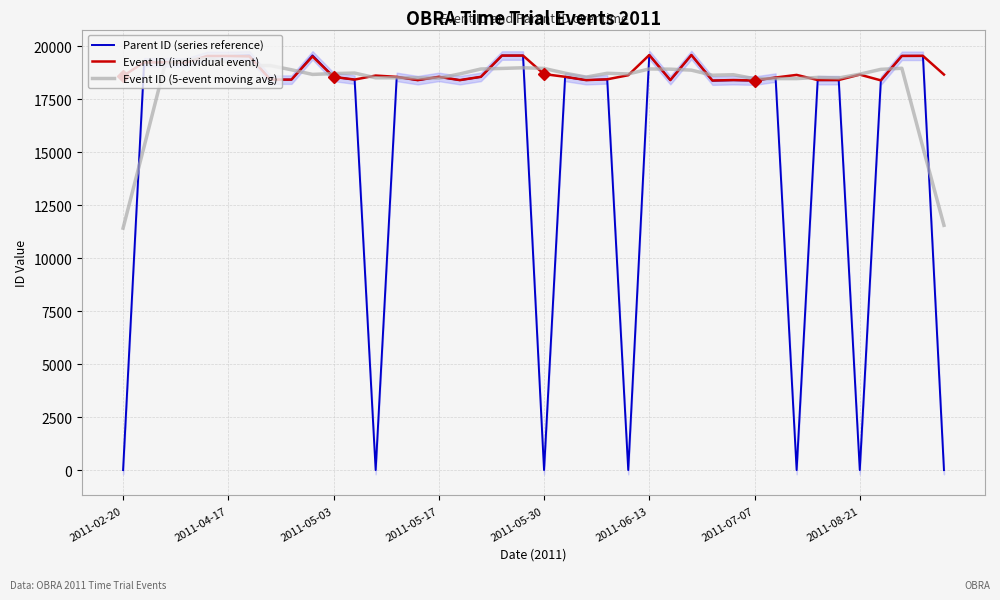

What is the difference between the second highest and minimum values in the Parent ID (series reference) series?

19580.0